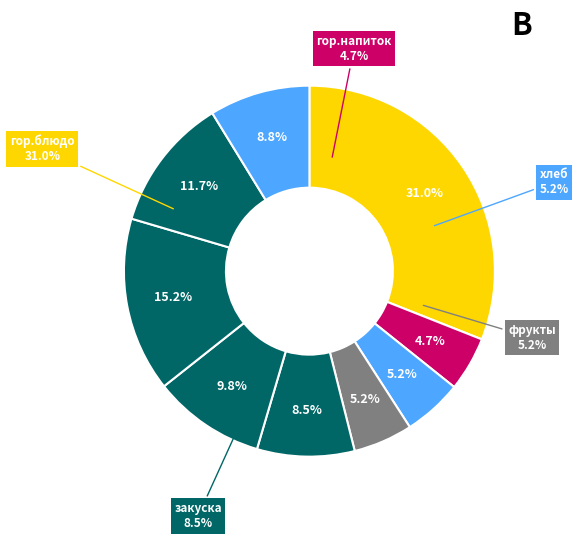

To the nearest percent, what is the difference between the largest and smallest slice percentages?

26%